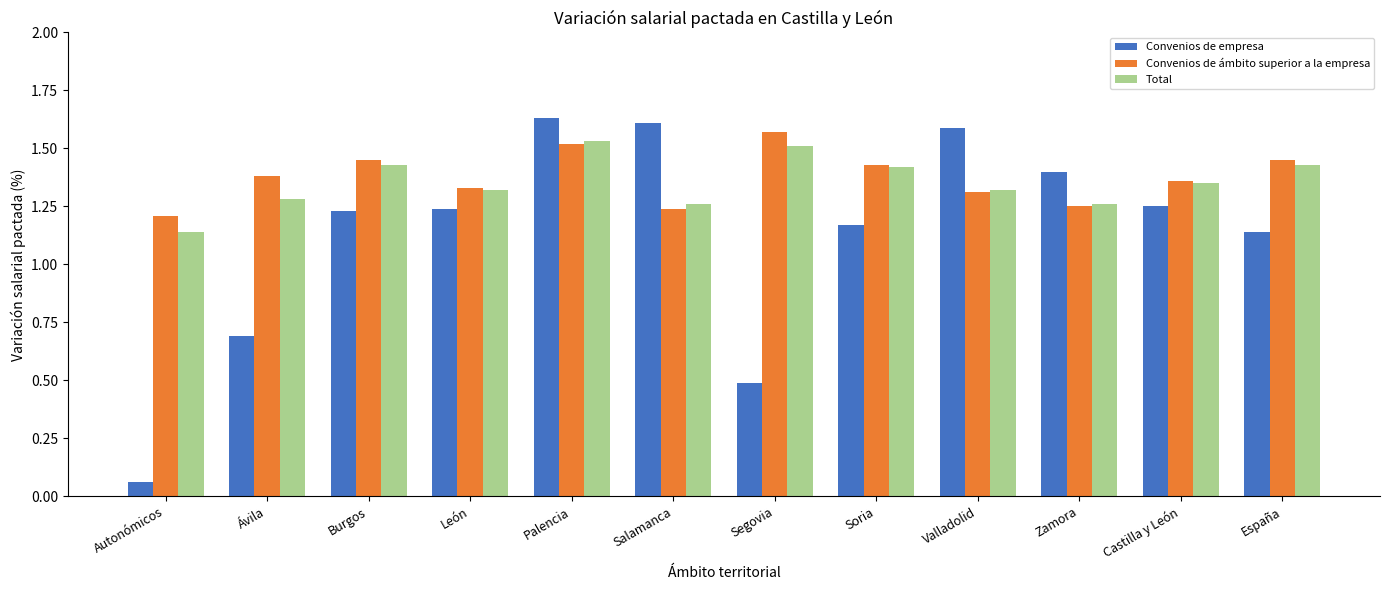

Rank the series at Ávila from lowest to highest value.

Convenios de empresa, Total, Convenios de ámbito superior a la empresa